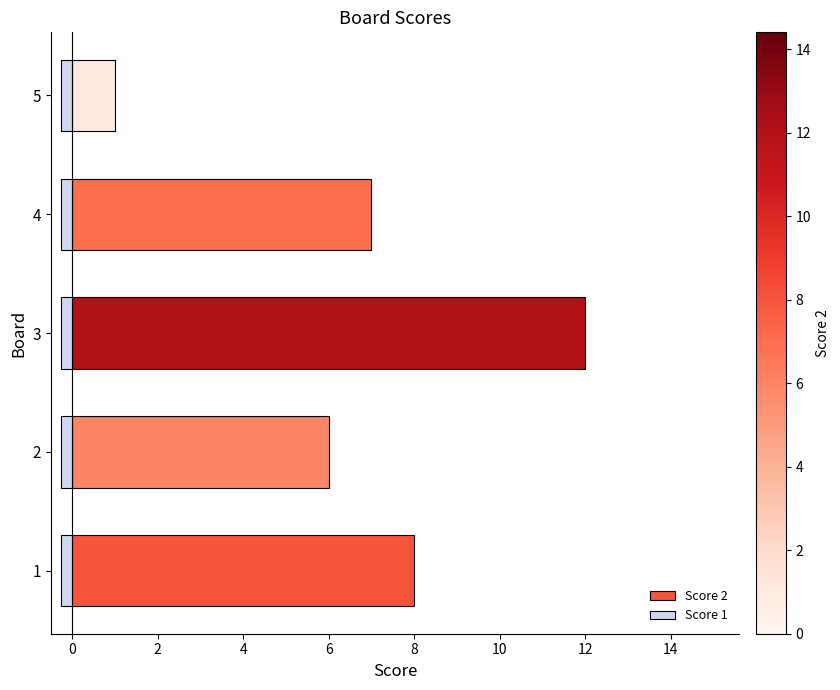

Between −2 and 4, which series saw the biggest shift?

Score 2